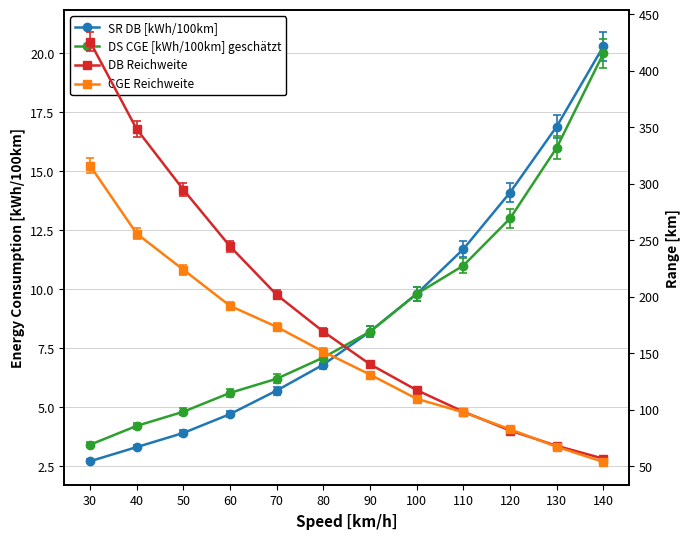

Rank the series at 100 from lowest to highest value.

SR DB [kWh/100km], DS CGE [kWh/100km] geschätzt, CGE Reichweite, DB Reichweite